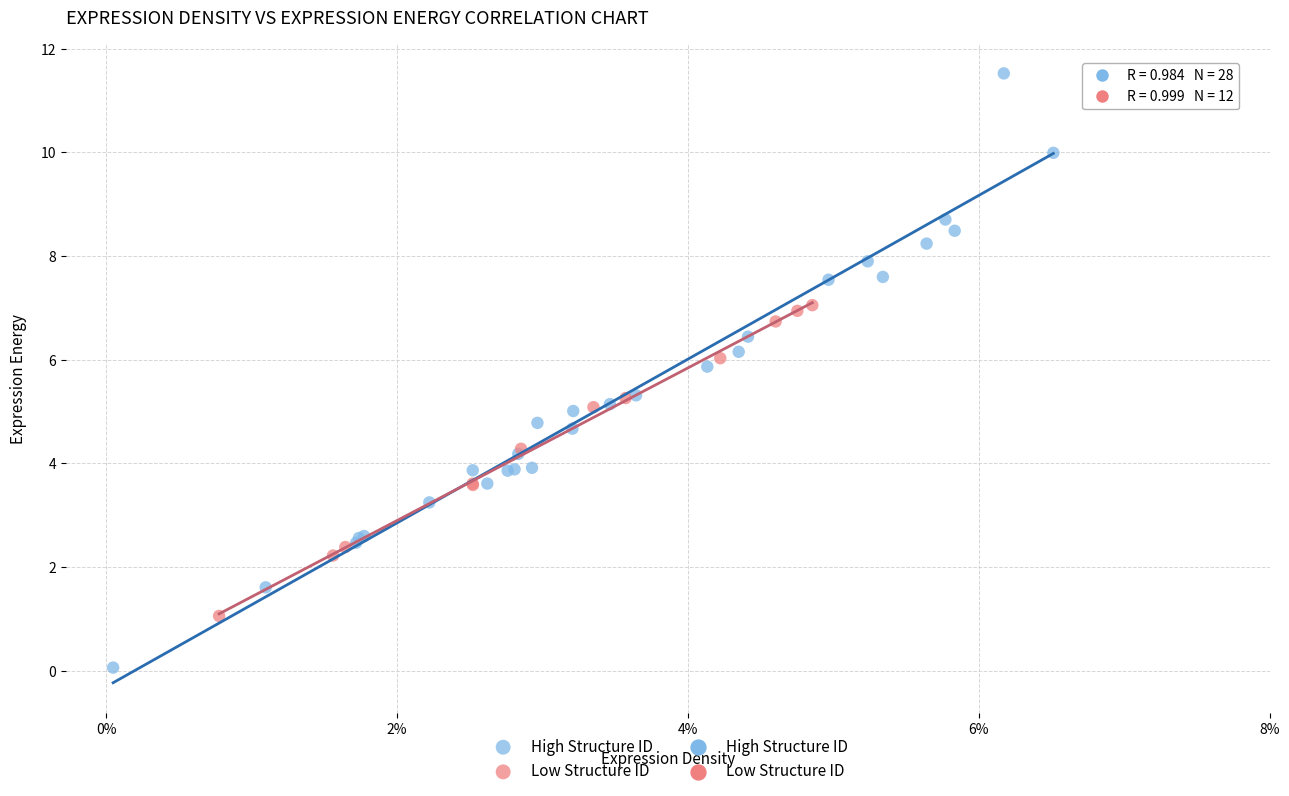

Which series contains the highest Y value?

High Structure ID